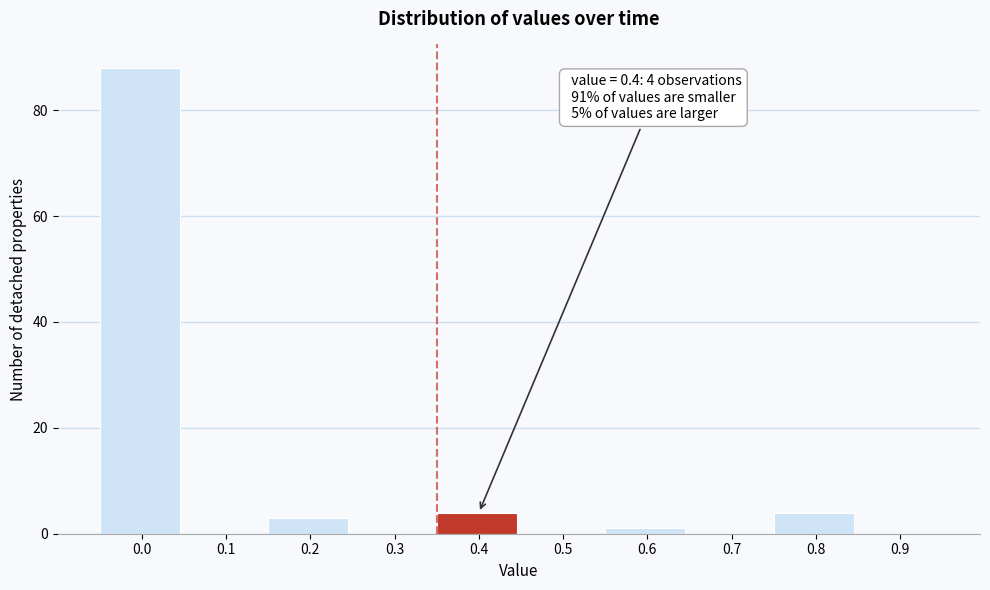

Reading left to right, list all the values displayed in this chart.

0.0=88	0.1=0	0.2=3	0.3=0	0.4=4	0.5=0	0.6=1	0.7=0	0.8=4	0.9=0